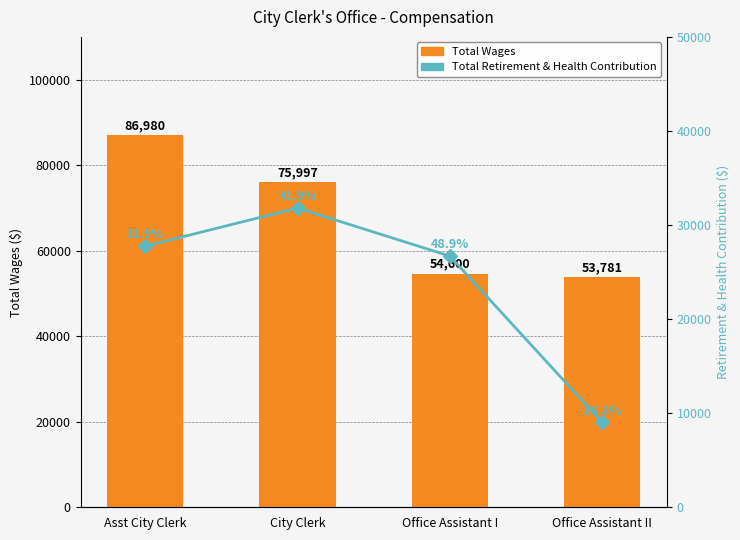

The Total Retirement & Health Contribution series shows 41570 at Asst City Clerk. True or false?

False